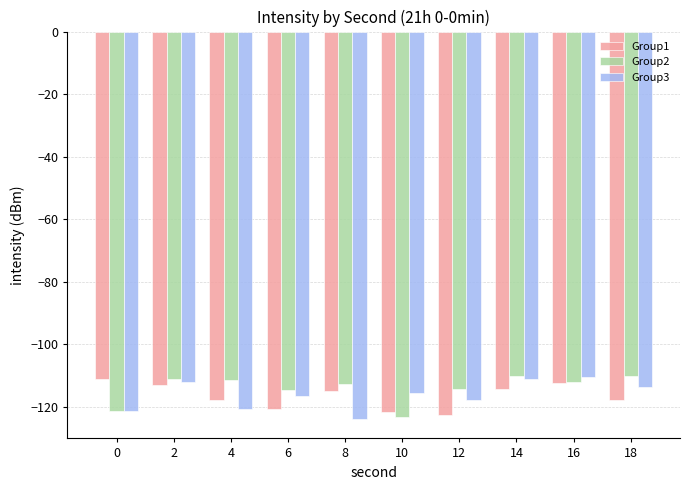

What is the total value across all series at 14?

-335.4